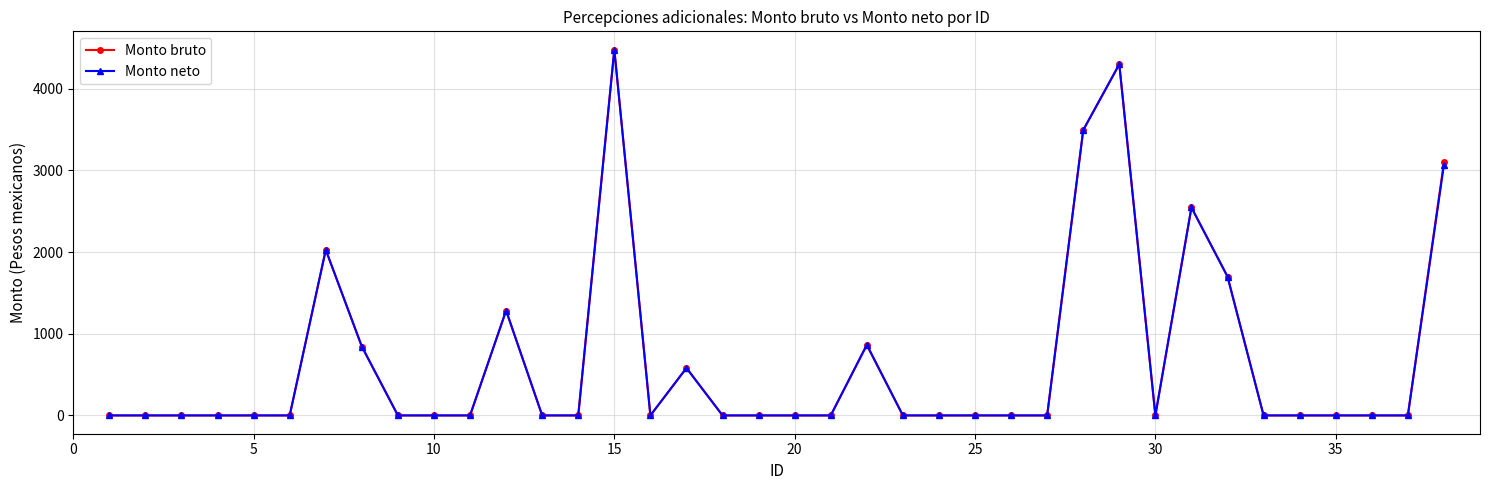

True or false: Monto bruto has more than 1 interior local peaks.

True